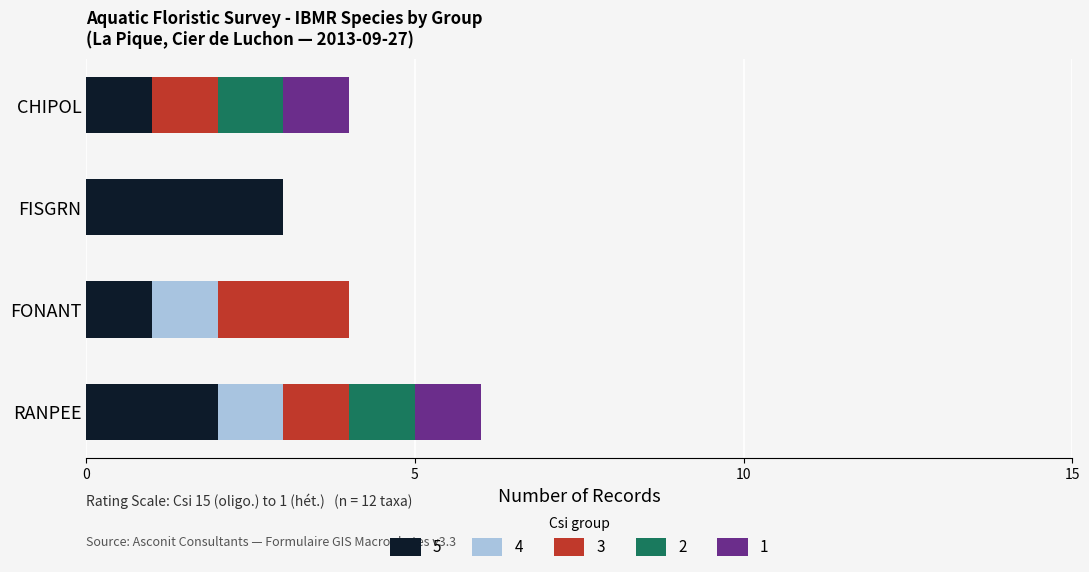

At which category is the sum across all series the highest?

RANPEE